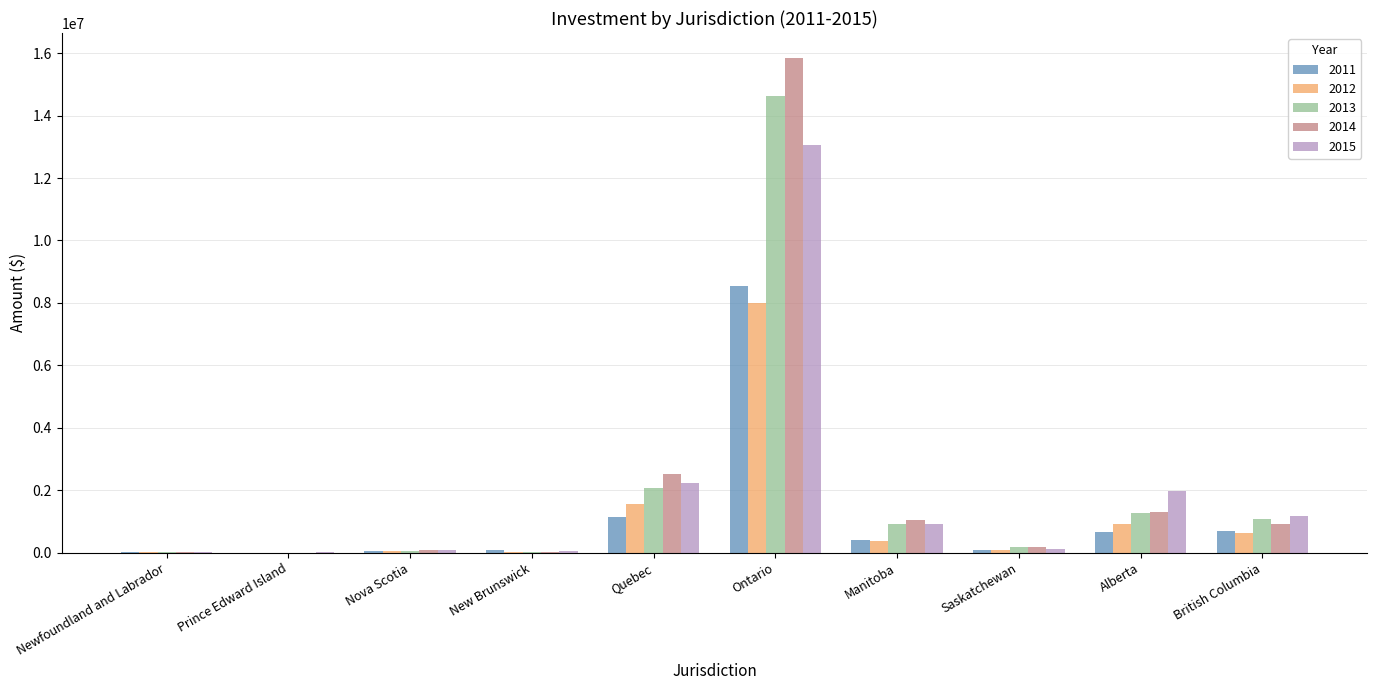

Is the value of 2012 at British Columbia greater than the value of 2014 at Nova Scotia?

Yes